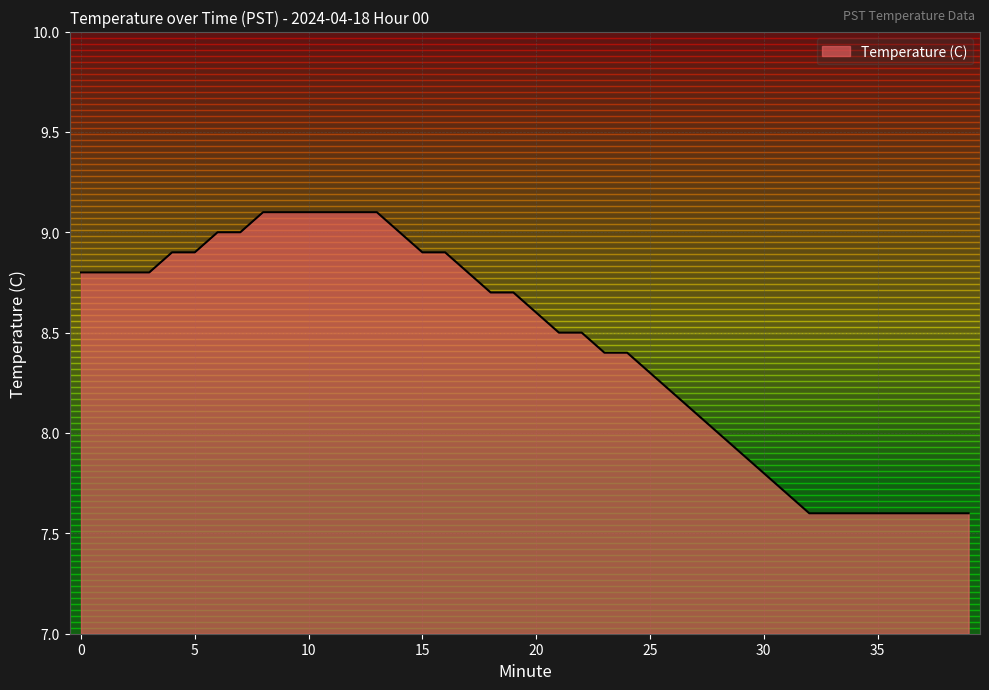

What is the smallest value displayed?

7.6